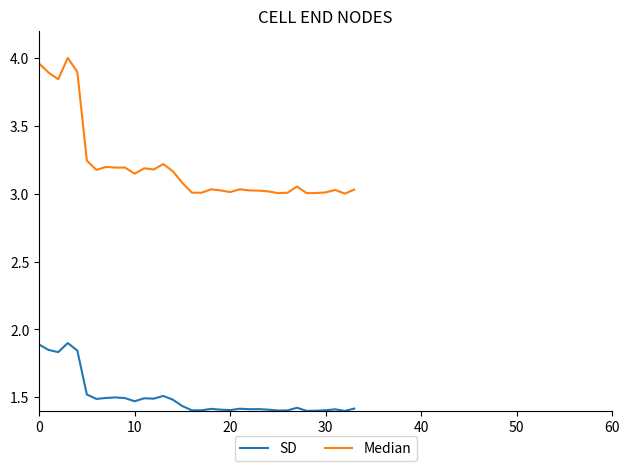

List the series in order of their peak value, highest first.

Median, SD